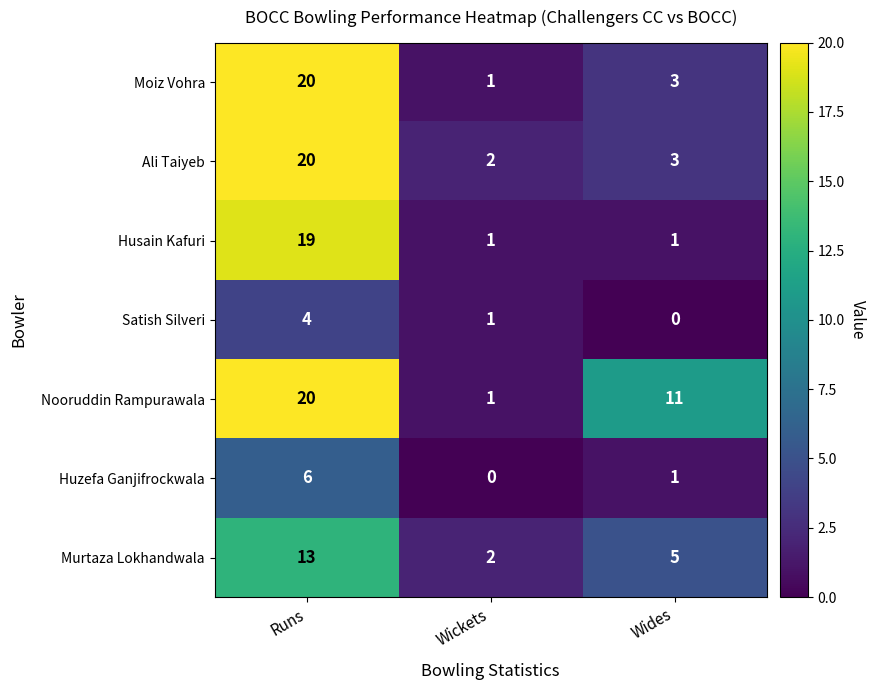

What is the sum of the Murtaza Lokhandwala values at Runs and Wides?

18